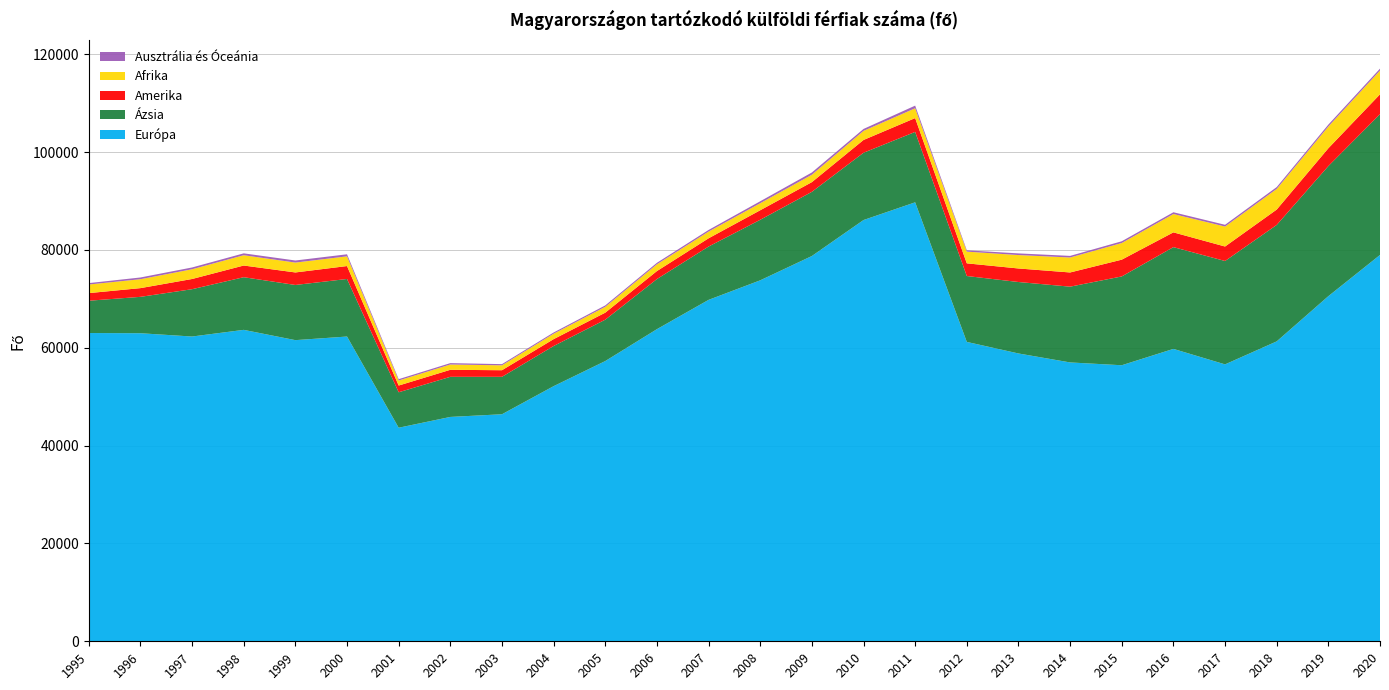

Reading right to left, what are all the values shown in this chart?

Európa: 2020=78967	2019=70544	2018=61301	2017=56600	2016=59765	2015=56422	2014=56997	2013=58831	2012=61192	2011=89725	2010=86103	2009=78749	2008=73780	2007=69784	2006=63797	2005=57279	2004=52146	2003=46404	2002=45858	2001=43651	2000=62293	1999=61554	1998=63655	1997=62294	1996=62966	1995=63010
Ázsia: 2020=28779	2019=26587	2018=23801	2017=21130	2016=20801	2015=18152	2014=15487	2013=14604	2012=13467	2011=14390	2010=13750	2009=13117	2008=12371	2007=10899	2006=10242	2005=8455	2004=8207	2003=7653	2002=8199	2001=7245	2000=11763	1999=11276	1998=10762	1997=9671	1996=7437	1995=6598
Amerika: 2020=4052	2019=3643	2018=3138	2017=2960	2016=3017	2015=3429	2014=2903	2013=2767	2012=2592	2011=2826	2010=2613	2009=1982	2008=1949	2007=1685	2006=1633	2005=1435	2004=1403	2003=1348	2002=1434	2001=1377	2000=2642	1999=2559	1998=2388	1997=2087	1996=1781	1995=1558
Afrika: 2020=4859	2019=4446	2018=4222	2017=4083	2016=3750	2015=3402	2014=3058	2013=2740	2012=2393	2011=2010	2010=1856	2009=1512	2008=1438	2007=1370	2006=1386	2005=1197	2004=1109	2003=1002	2002=1086	2001=1031	2000=1983	1999=2019	1998=2103	1997=1990	1996=1823	1995=1759
Ausztrália és Óceánia: 2020=392	2019=390	2018=376	2017=358	2016=361	2015=358	2014=327	2013=343	2012=271	2011=536	2010=397	2009=464	2008=400	2007=335	2006=303	2005=286	2004=252	2003=243	2002=280	2001=274	2000=420	1999=426	1998=387	1997=366	1996=354	1995=285